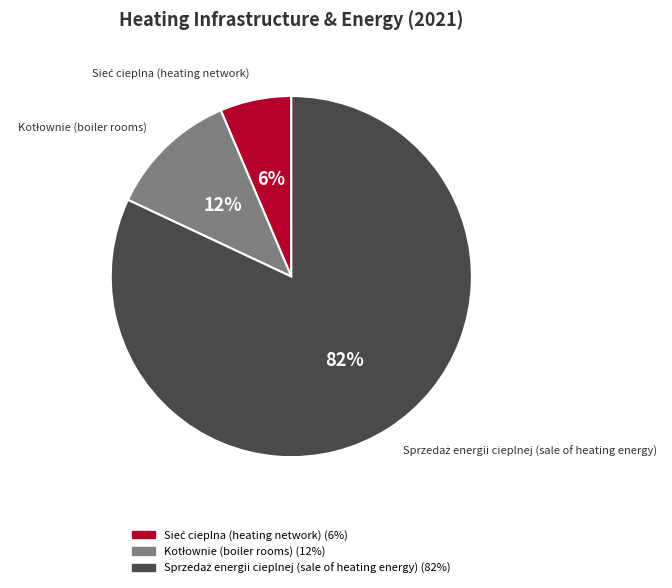

To the nearest percent, what is the difference between the largest and smallest slice percentages?

76%